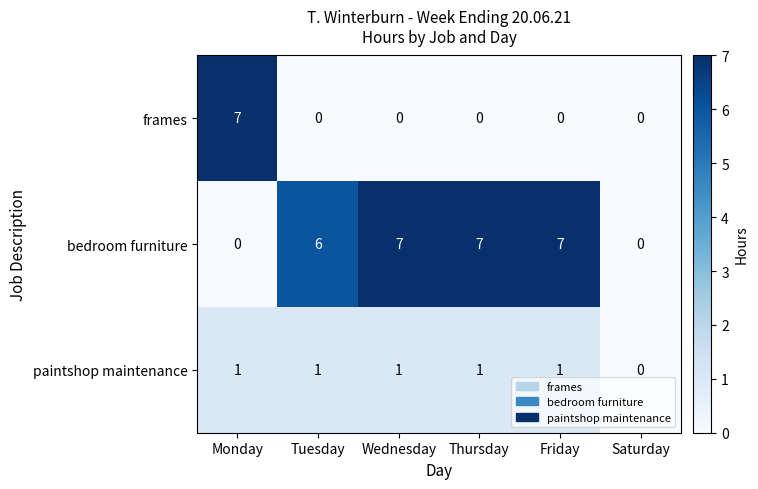

What is the sum of all bedroom furniture values?

27